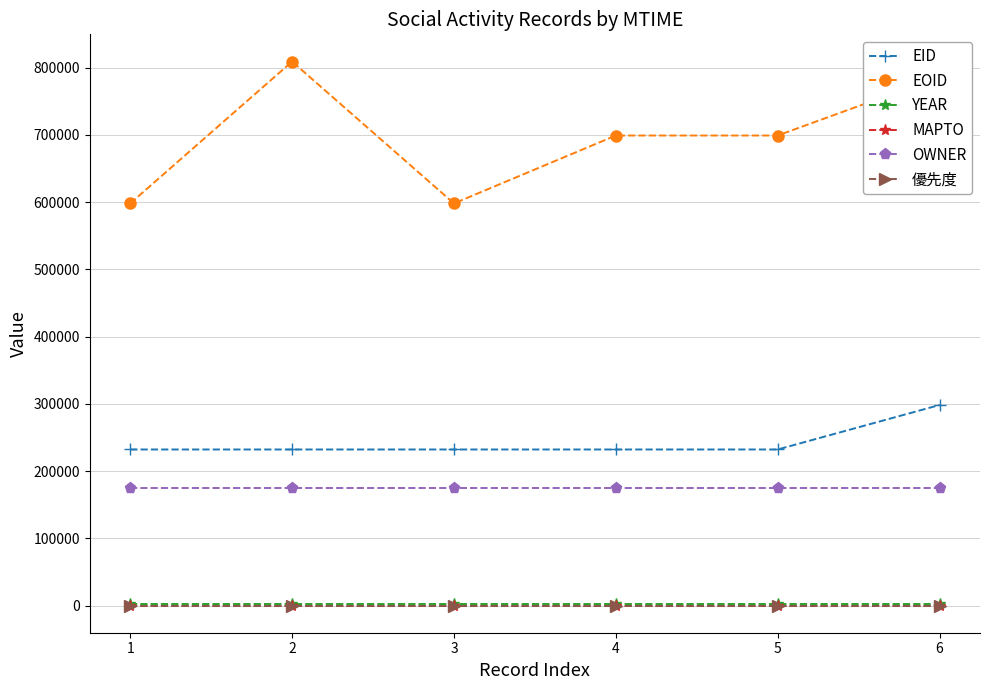

The EOID series shows 598138 at 3. True or false?

True